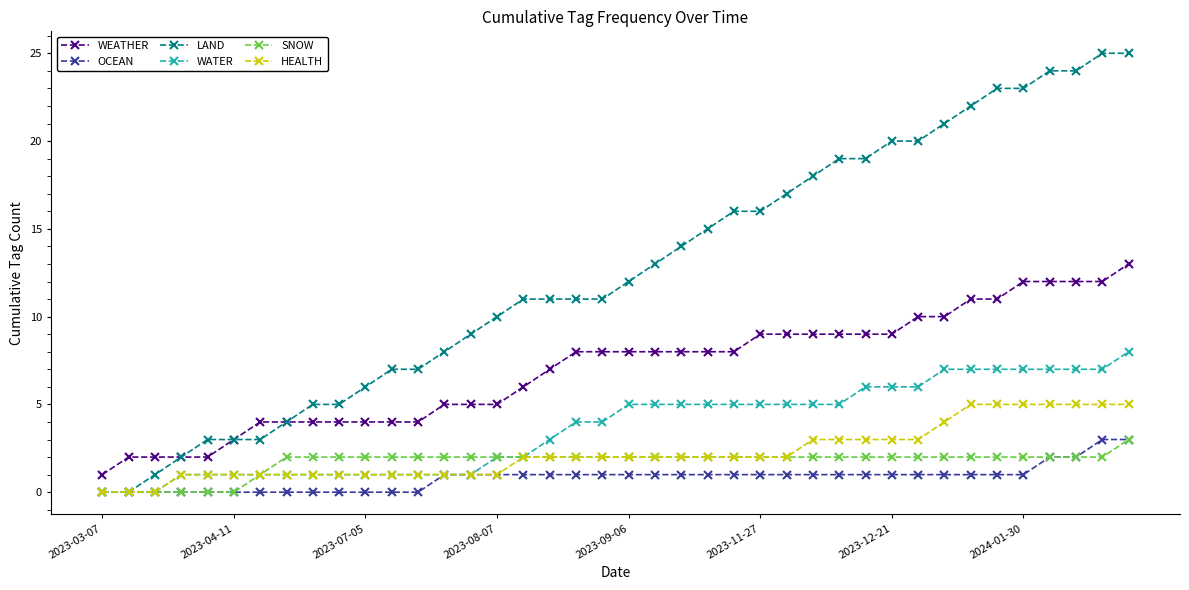

What is the maximum value shown in the chart?

25